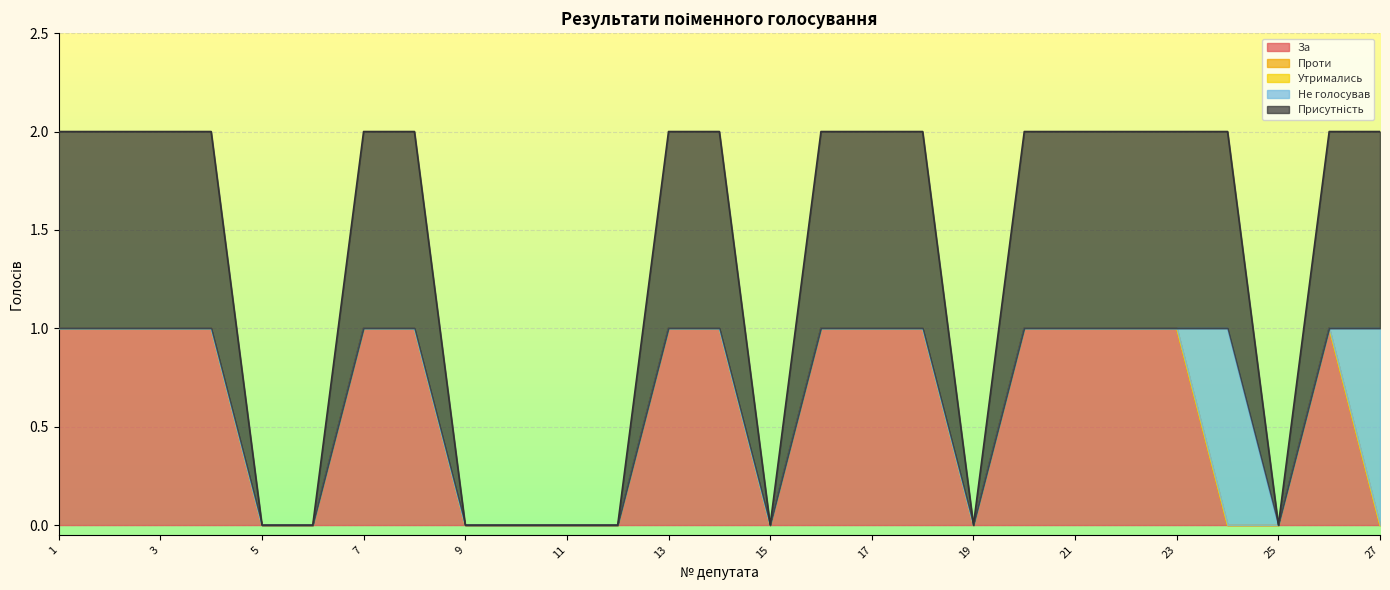

True or false: Присутність and Проти cross at least once.

False